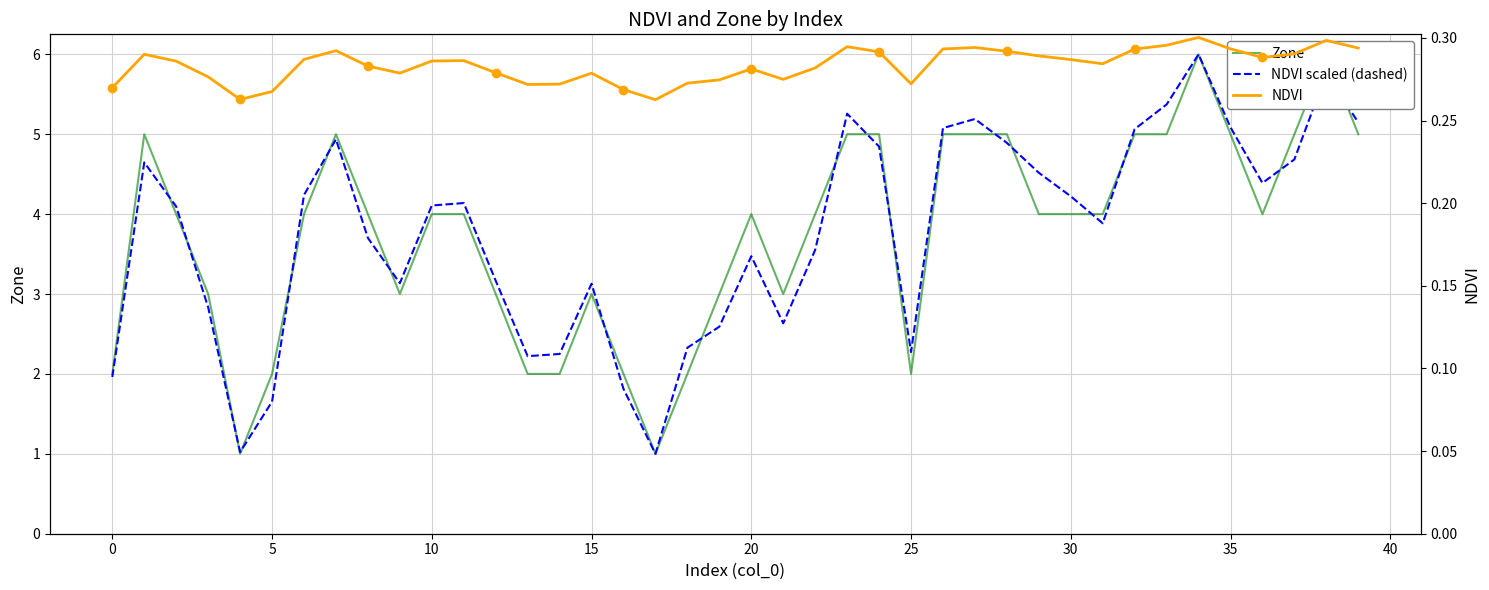

True or false: NDVI has a value of 0.5 at 38.

False